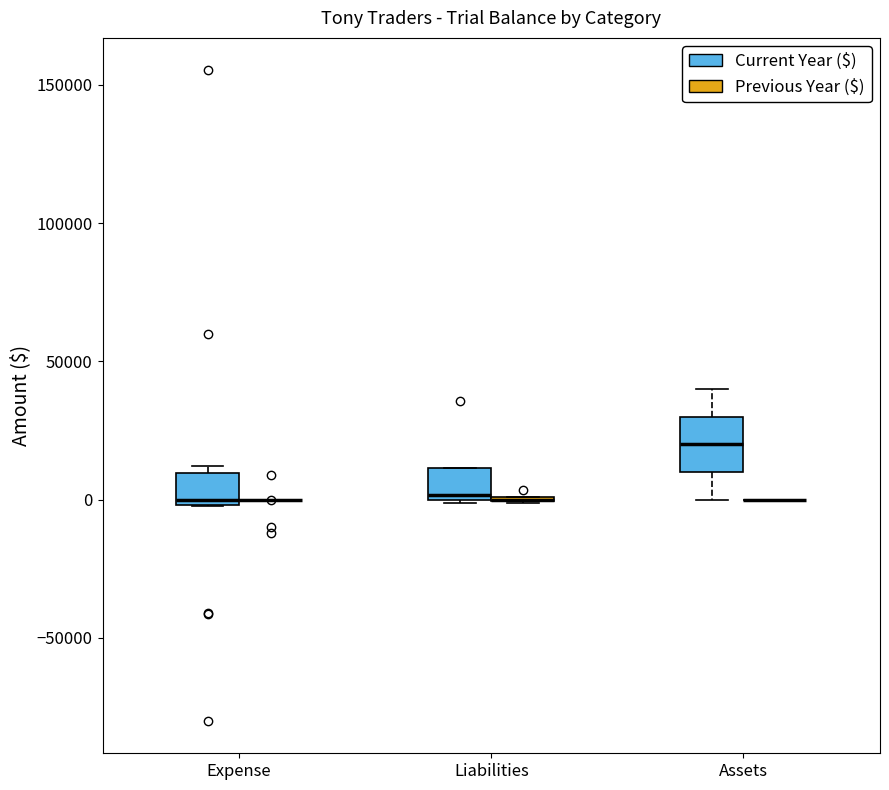

Reading left to right, read every box against the y-axis: the position of its median line, the range the box covers, and the ends of its whiskers. The values are not printed on the chart, so give them approximately, as read against the axis.

Expense (Current Year ($)): median 0 (just above the box's lower edge), box 0 to 10000, whiskers 0 to 10000 (just above the box's upper edge)
Expense (Previous Year ($)): box collapsed to a line at 0, whiskers 0 to 0
Liabilities (Current Year ($)): median 0 (just above the box's lower edge), box 0 to 10000, whiskers 0 to 10000
Liabilities (Previous Year ($)): box collapsed to a line at 0, whiskers 0 to 0
Assets (Current Year ($)): median 20000, box 10000 to 30000, whiskers 0 to 40000
Assets (Previous Year ($)): box collapsed to a line at 0, whiskers 0 to 0